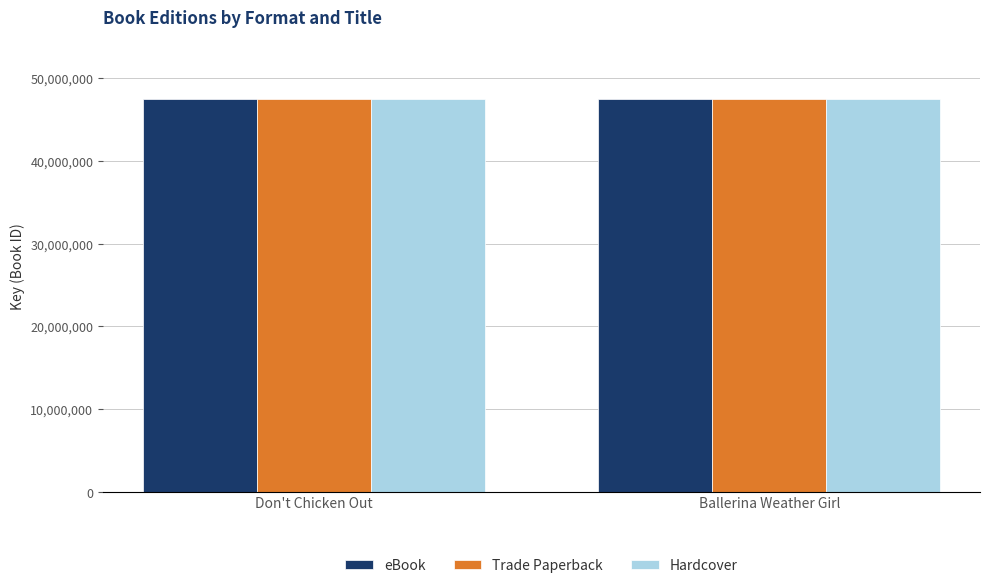

What is the approximate value of Trade Paperback at Don't Chicken Out?

47507439